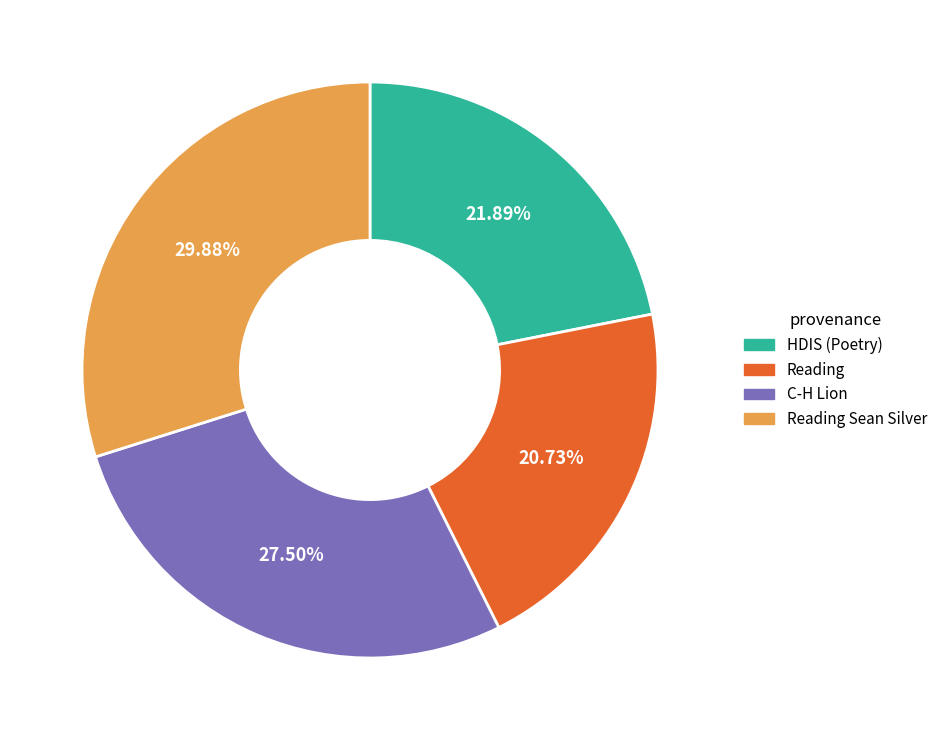

Is there any slice that represents more than half of the pie?

No